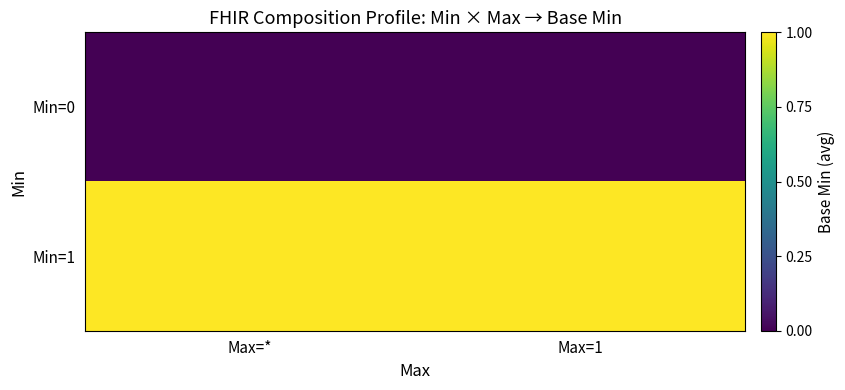

What is the spread (max minus min) of values at Max=*?

1